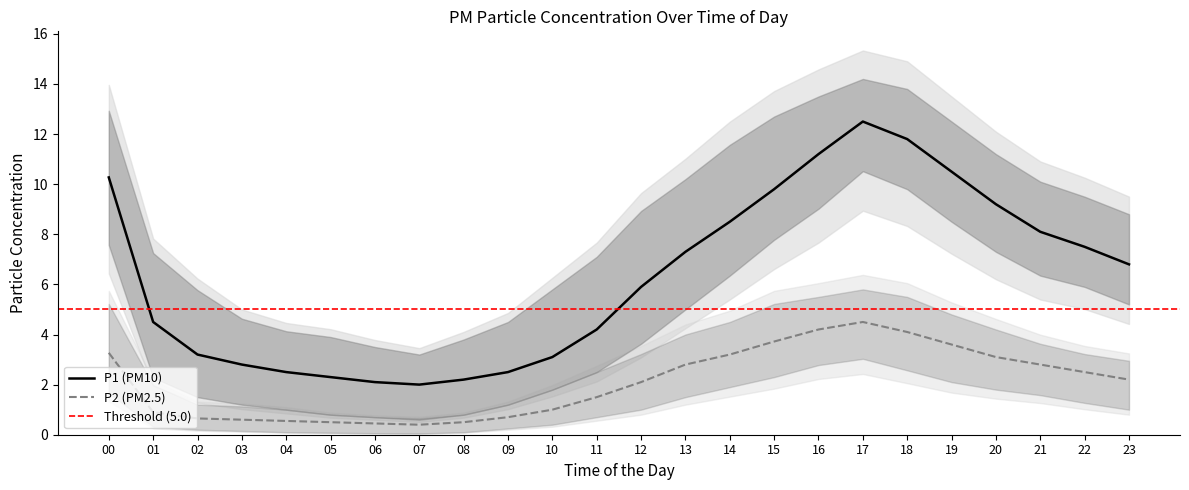

The P2_upper series shows 1.9 at 02. True or false?

False